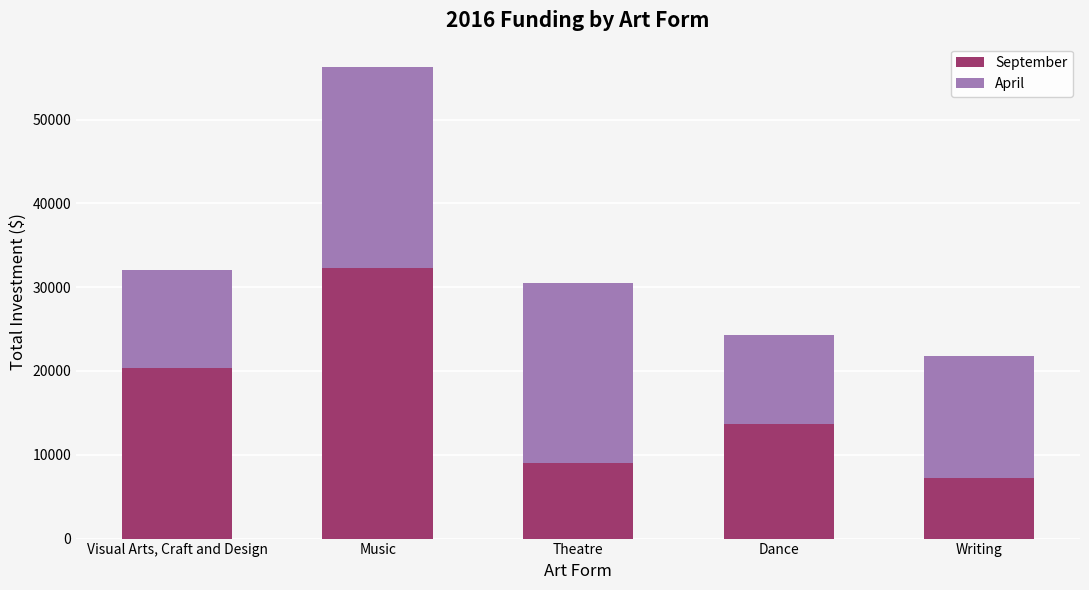

Reading right to left, transcribe the values for September.

Writing=7220	Dance=13620	Theatre=9030	Music=32268	Visual Arts, Craft and Design=20408